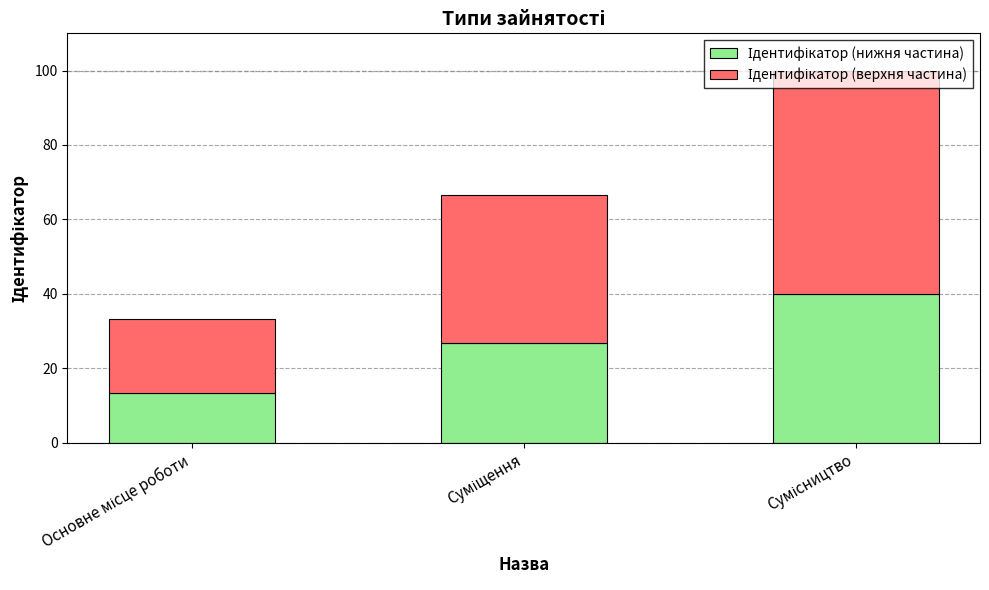

How many data points does each series have?

3